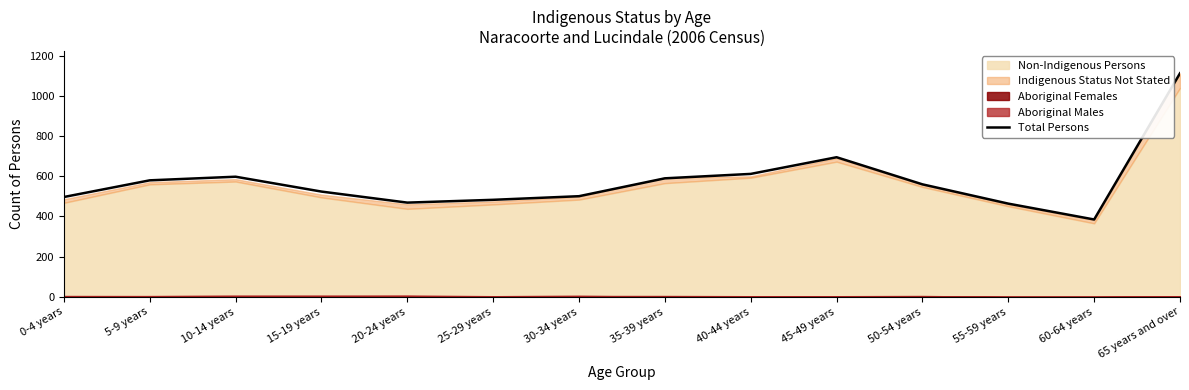

Rank the categories by value from lowest to highest.

60-64 years, 55-59 years, 20-24 years, 25-29 years, 0-4 years, 30-34 years, 15-19 years, 50-54 years, 5-9 years, 35-39 years, 10-14 years, 40-44 years, 45-49 years, 65 years and over